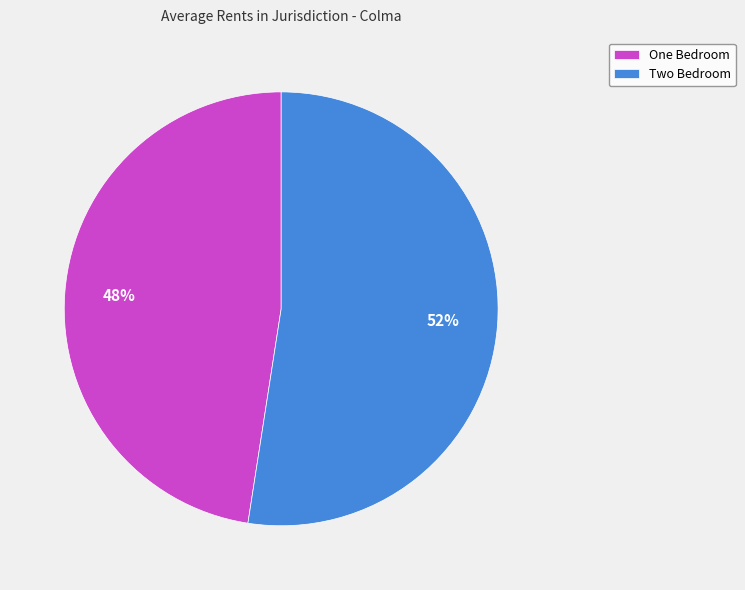

To the nearest percent, what portion does Two Bedroom represent?

52%